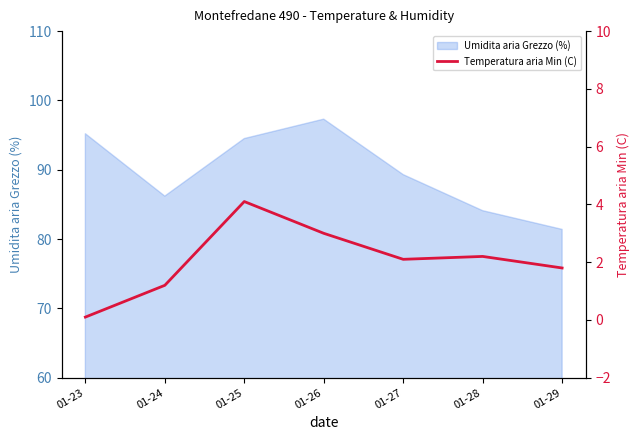

What is the value of the 3rd point from the left?

4.1